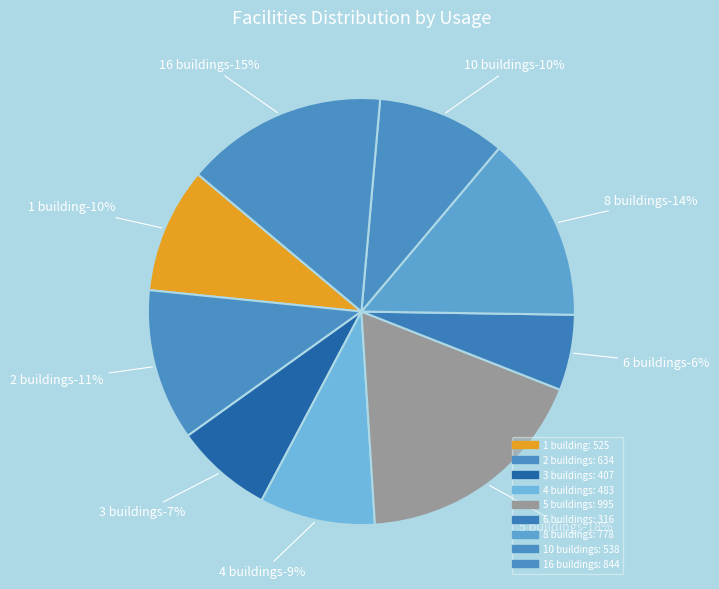

Is it true that K2 is 1% of the pie?

False